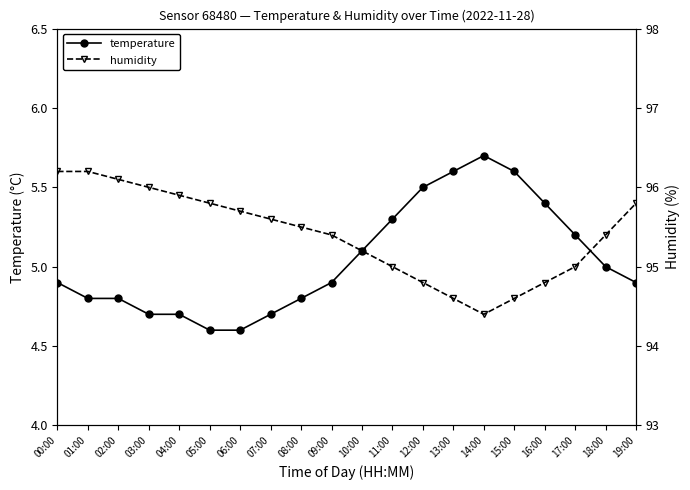

True or false: temperature and humidity intersect in this chart.

False